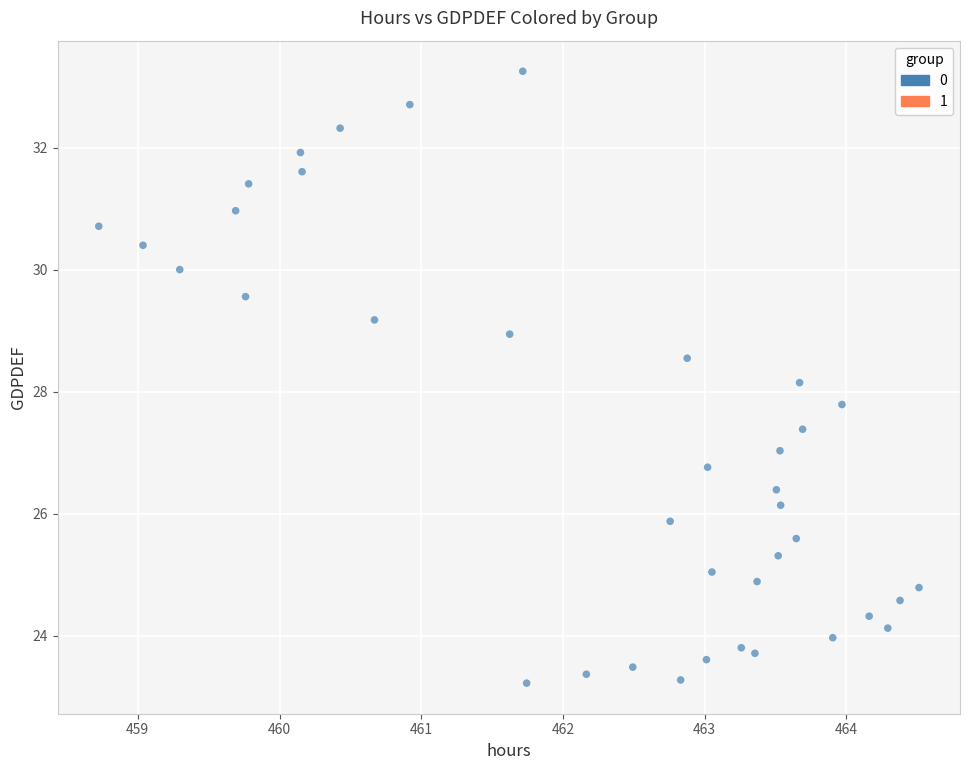

What is the range of Y values (max minus min)?

10.0